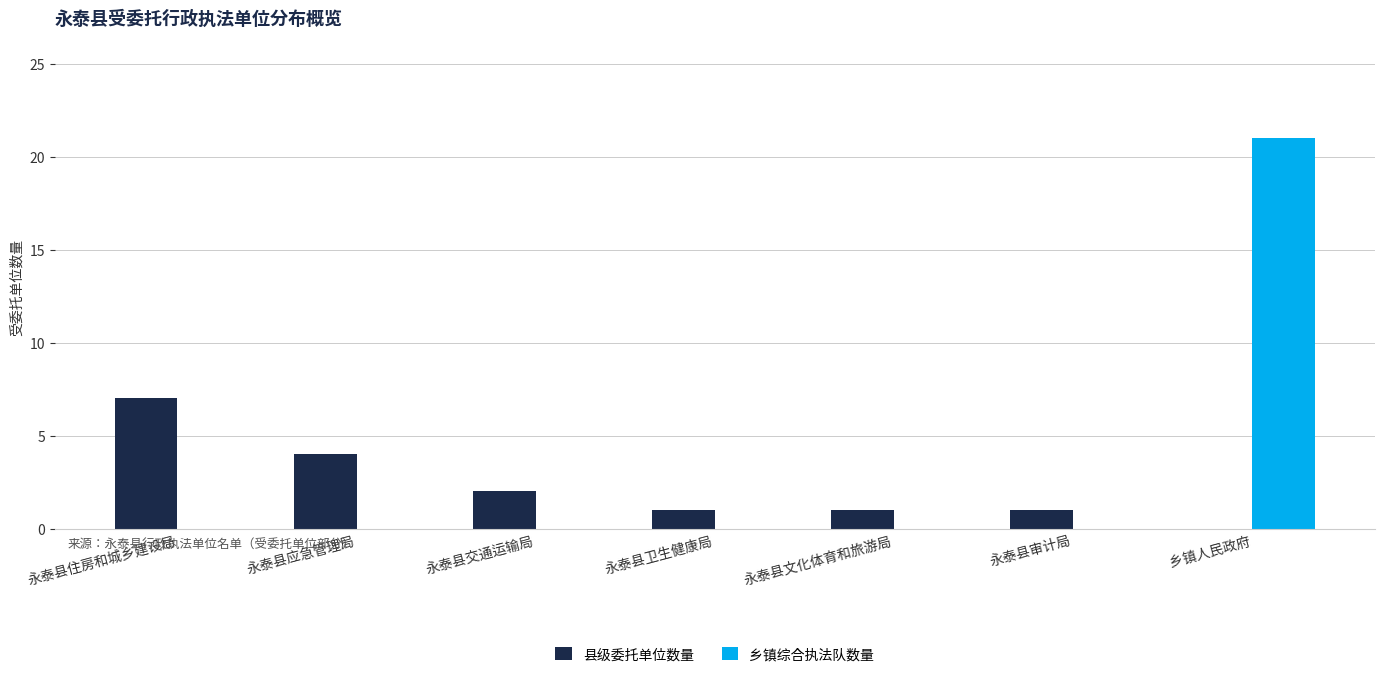

Which series has the widest spread of values?

乡镇综合执法队数量